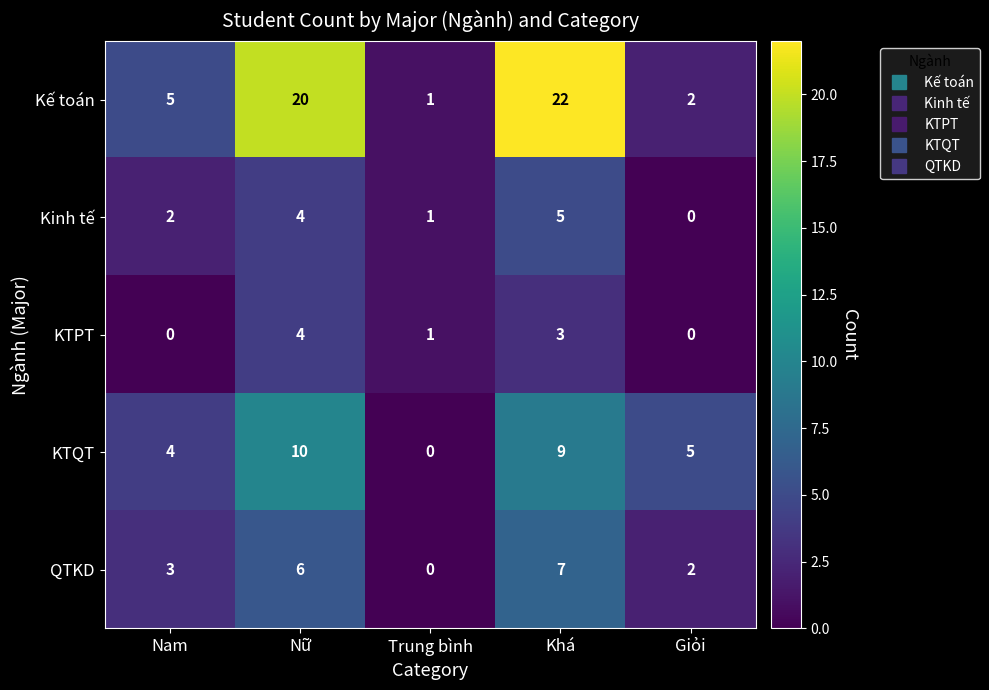

What is the difference between the second highest and second lowest values in the KTPT series?

3